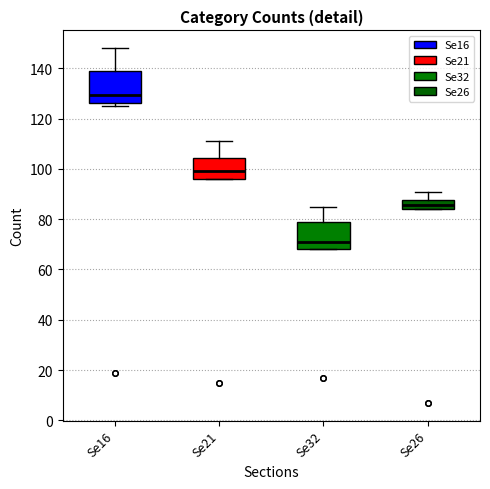

Reading left to right, read every box against the y-axis: the position of its median line, the range the box covers, and the ends of its whiskers. The values are not printed on the chart, so give them approximately, as read against the axis.

Se16: median 130, box 126 to 138, whiskers 126 (just below the box's lower edge) to 148
Se21: median 100, box 96 to 104, whiskers 96 to 112
Se32: median 72, box 68 to 78, whiskers 68 to 86
Se26: median 86, box 84 to 88, whiskers 84 to 92